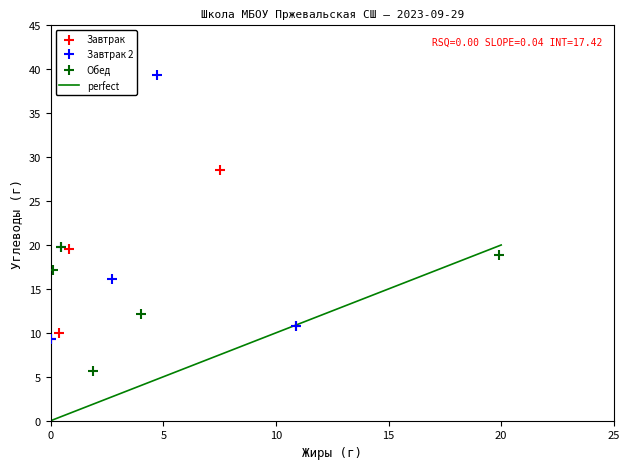

Which series reaches the maximum Y coordinate?

Завтрак 2